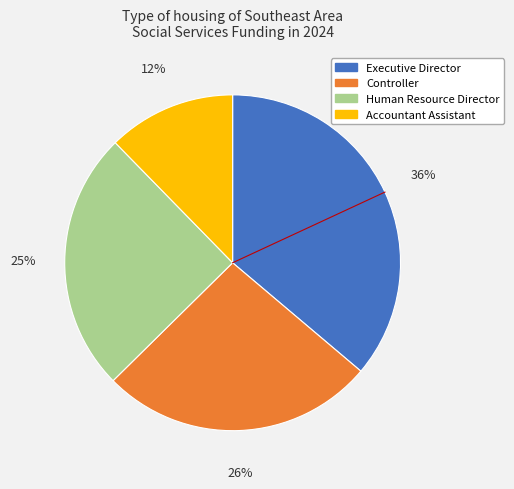

Which category has the biggest portion of the pie?

Executive Director